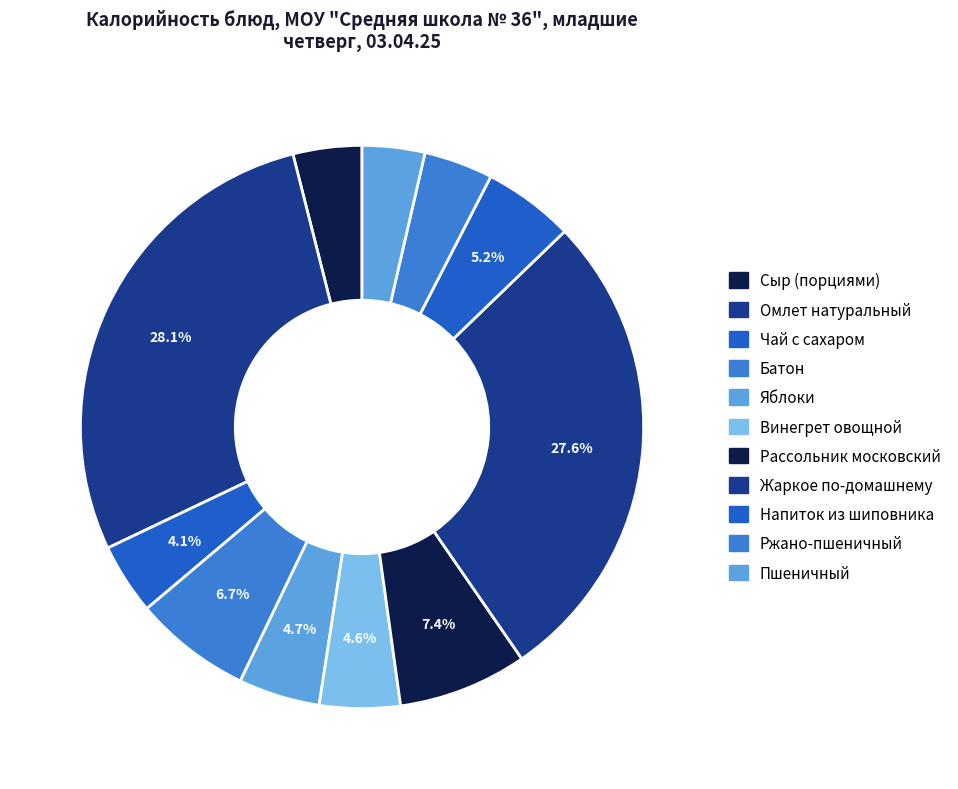

Which category has the biggest portion of the pie?

Омлет натуральный